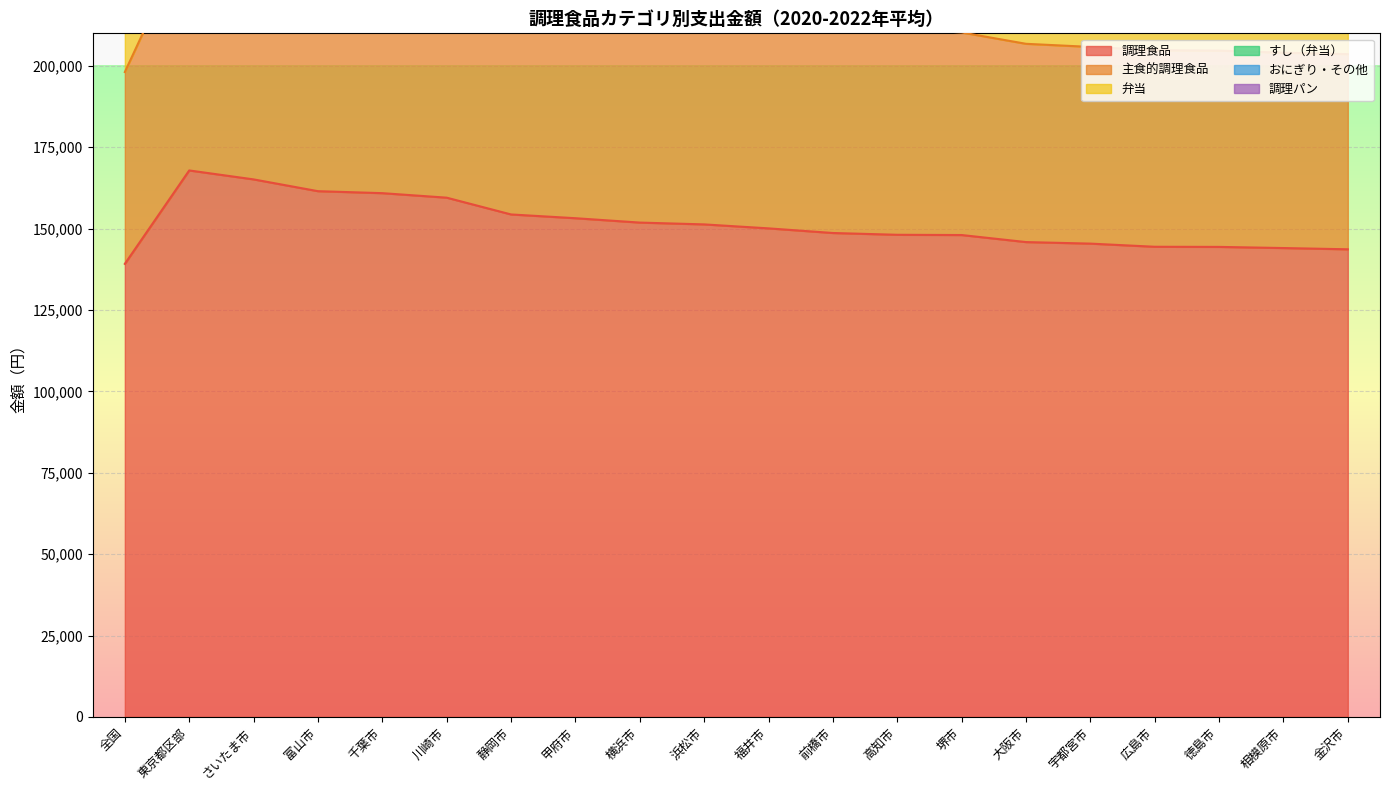

What is the sum of the おにぎり・その他 values at 広島市 and 川崎市?

517750